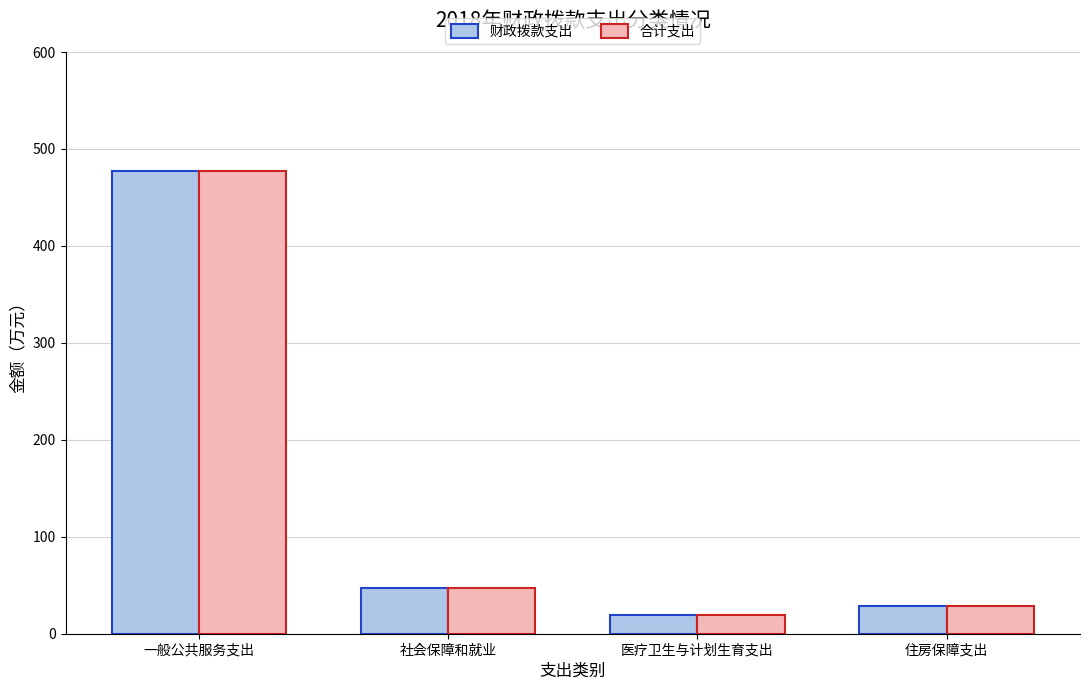

What is the total value across all series at 社会保障和就业?

94.3